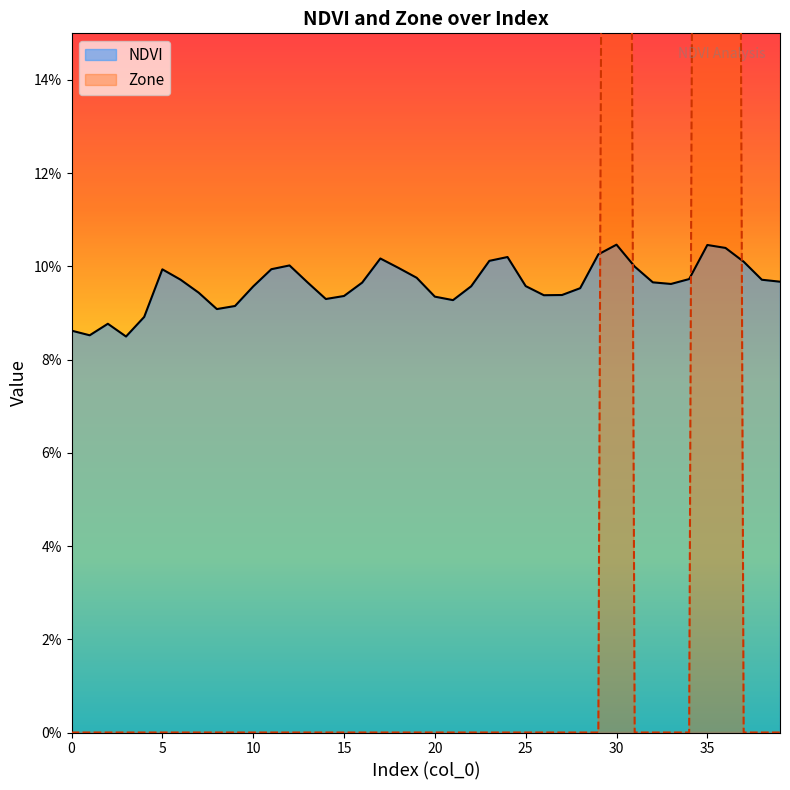

Reading left to right, what are all the values shown in this chart?

NDVI: 0=0.1	1=0.1	2=0.1	3=0.1	4=0.1	5=0.1	6=0.1	7=0.1	8=0.1	9=0.1	10=0.1	11=0.1	12=0.1	13=0.1	14=0.1	15=0.1	16=0.1	17=0.1	18=0.1	19=0.1	20=0.1	21=0.1	22=0.1	23=0.1	24=0.1	25=0.1	26=0.1	27=0.1	28=0.1	29=0.1	30=0.1	31=0.1	32=0.1	33=0.1	34=0.1	35=0.1	36=0.1	37=0.1	38=0.1	39=0.1
Zone: 0=0.0	1=0.0	2=0.0	3=0.0	4=0.0	5=0.0	6=0.0	7=0.0	8=0.0	9=0.0	10=0.0	11=0.0	12=0.0	13=0.0	14=0.0	15=0.0	16=0.0	17=0.0	18=0.0	19=0.0	20=0.0	21=0.0	22=0.0	23=0.0	24=0.0	25=0.0	26=0.0	27=0.0	28=0.0	29=0.0	30=1.0	31=0.0	32=0.0	33=0.0	34=0.0	35=1.0	36=1.0	37=0.0	38=0.0	39=0.0